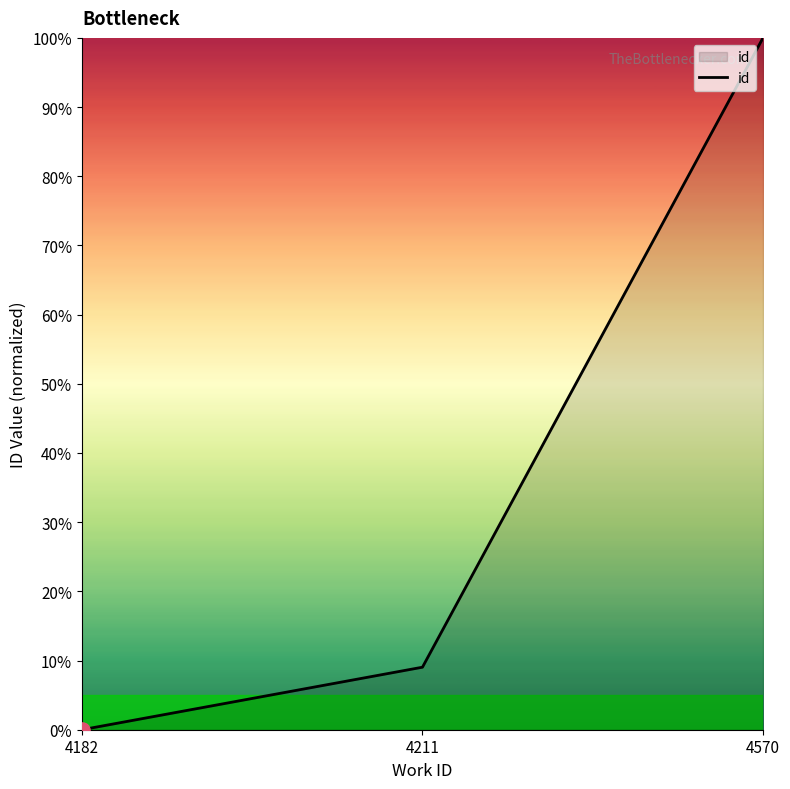

Between 4211 and 4182, which is larger?

4211